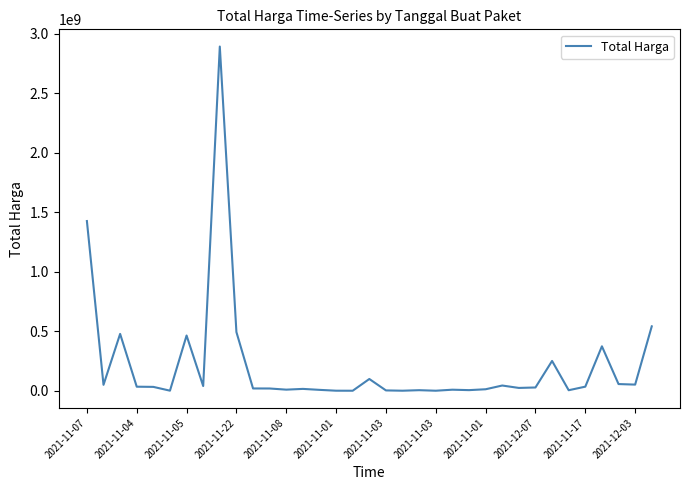

What is the maximum value shown in the chart?

2892122000